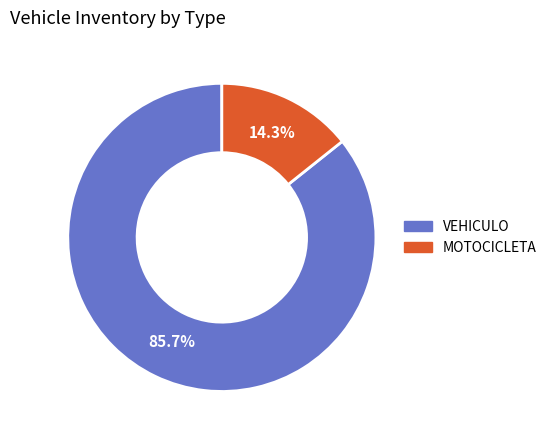

Between MOTOCICLETA and VEHICULO, which is larger?

VEHICULO